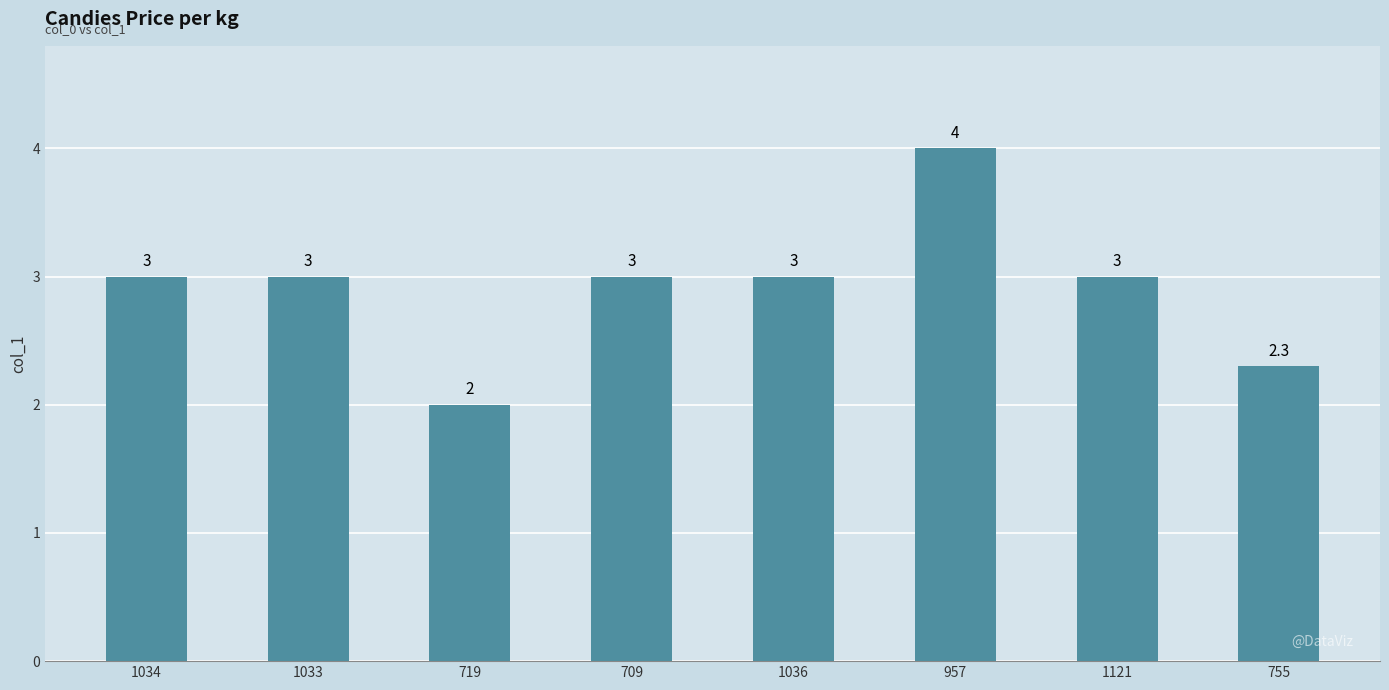

Which category has the highest value across all series?

957